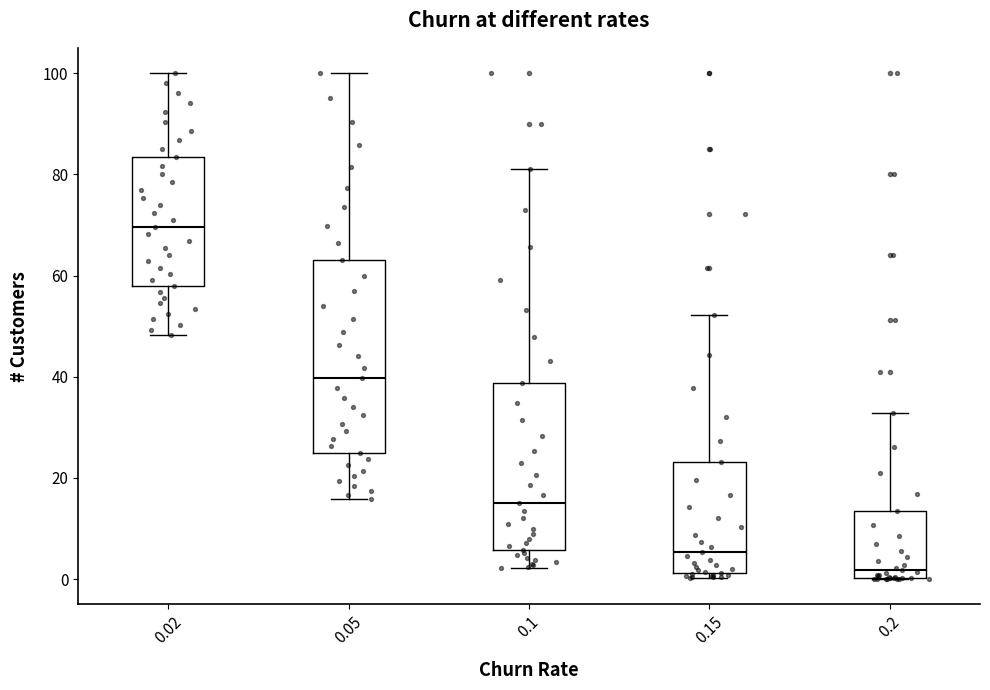

Reading left to right, transcribe this box plot: for each box, give where its median line is, the range the box spans, and where its two whiskers end, as read against the y-axis. The values are not printed on the chart, so give them approximately, as read against the axis.

0.02: median 70, box 58 to 84, whiskers 48 to 100
0.05: median 40, box 26 to 64, whiskers 16 to 100
0.1: median 16, box 6 to 38, whiskers 2 to 82
0.15: median 6, box 2 to 24, whiskers 0 to 52
0.2: median 2, box 0 to 14, whiskers 0 to 32